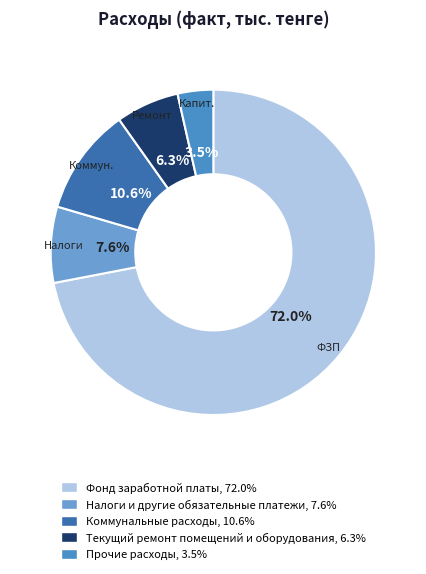

To the nearest percent, what is the difference between the largest and smallest slice percentages?

68%